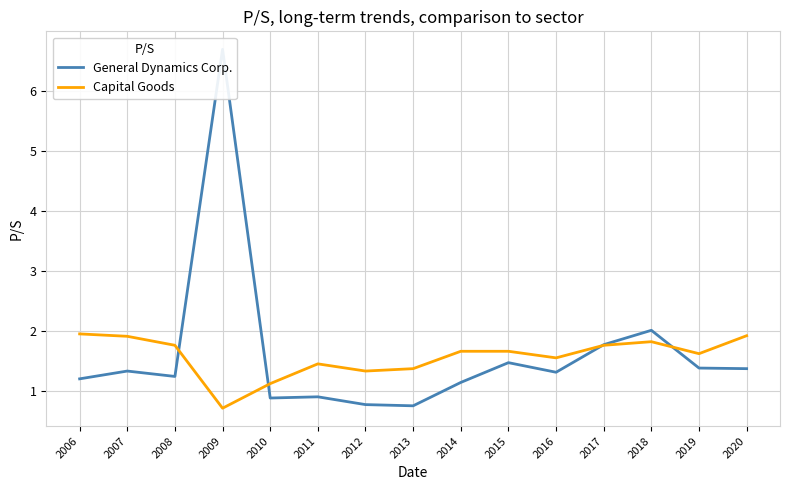

What is the difference between the maximum and minimum values in the General Dynamics Corp. series?

6.0